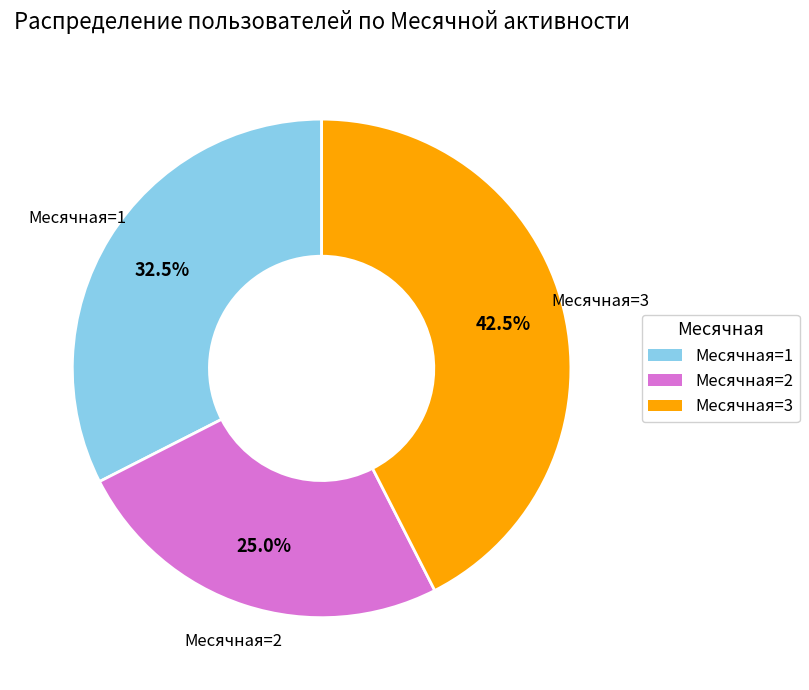

What is the ratio of the value at Месячная=2 to the value at Месячная=3?

0.6